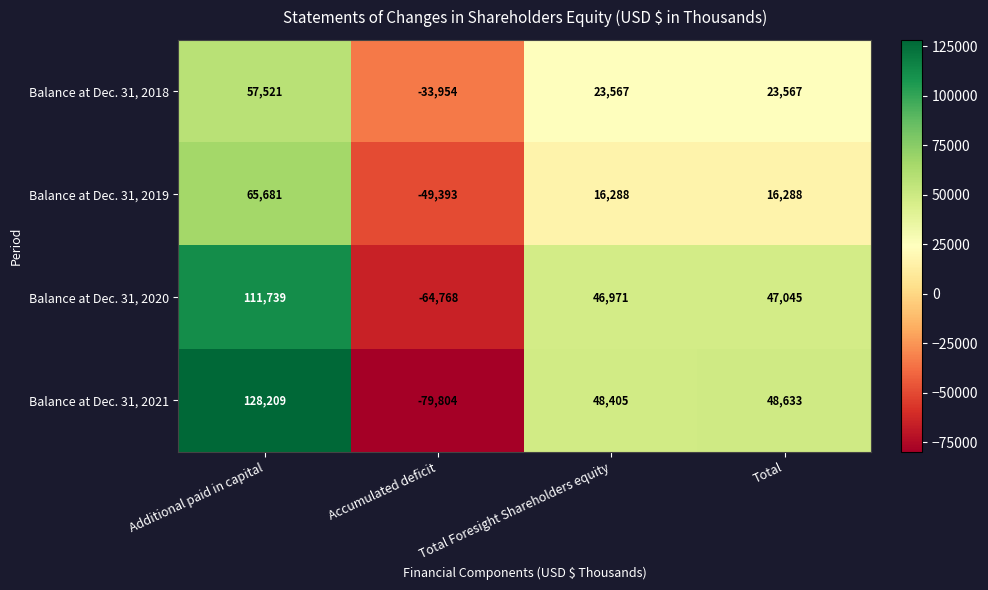

What is the average value of the Balance at Dec. 31, 2020 series?

35247